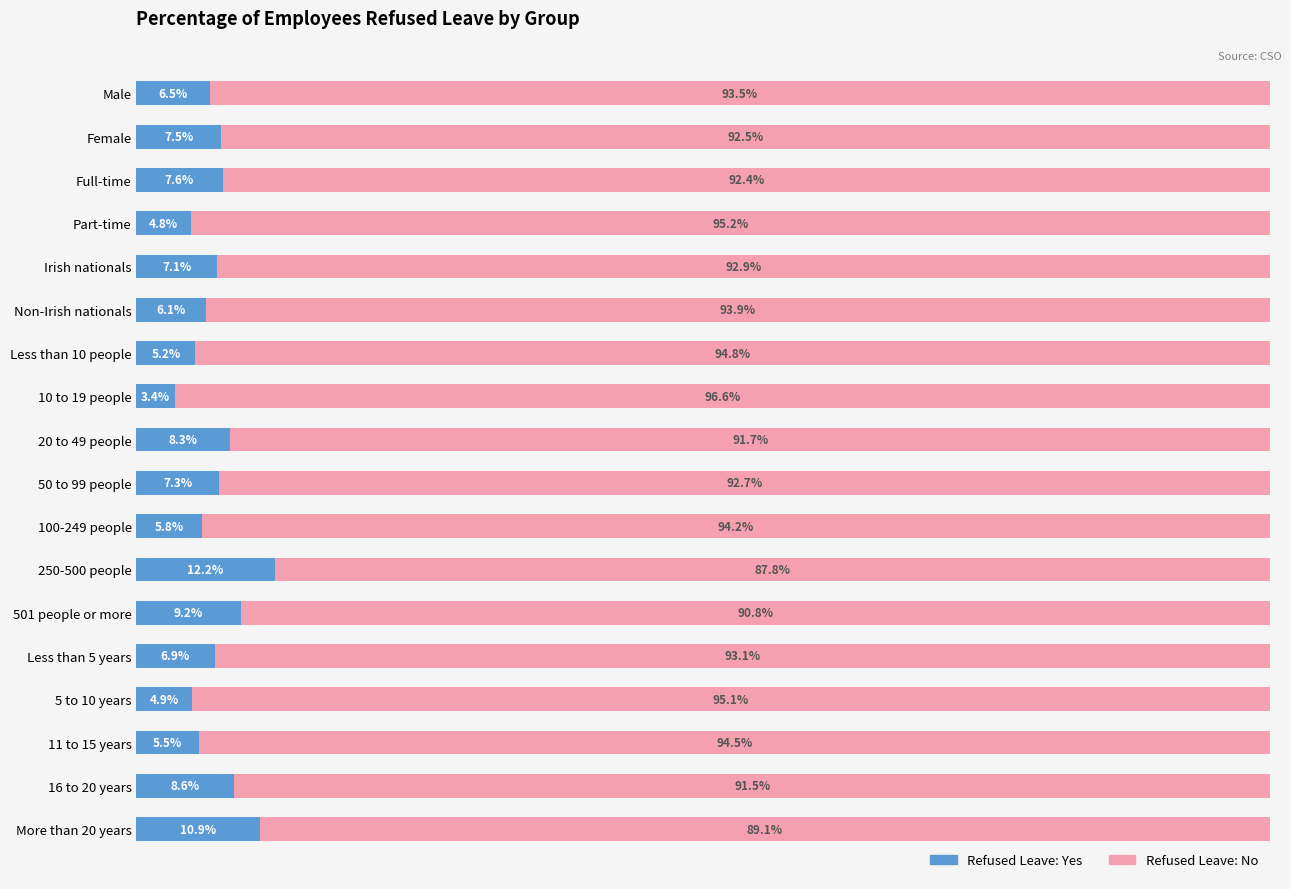

At which category is the sum across all series the highest?

16 to 20 years